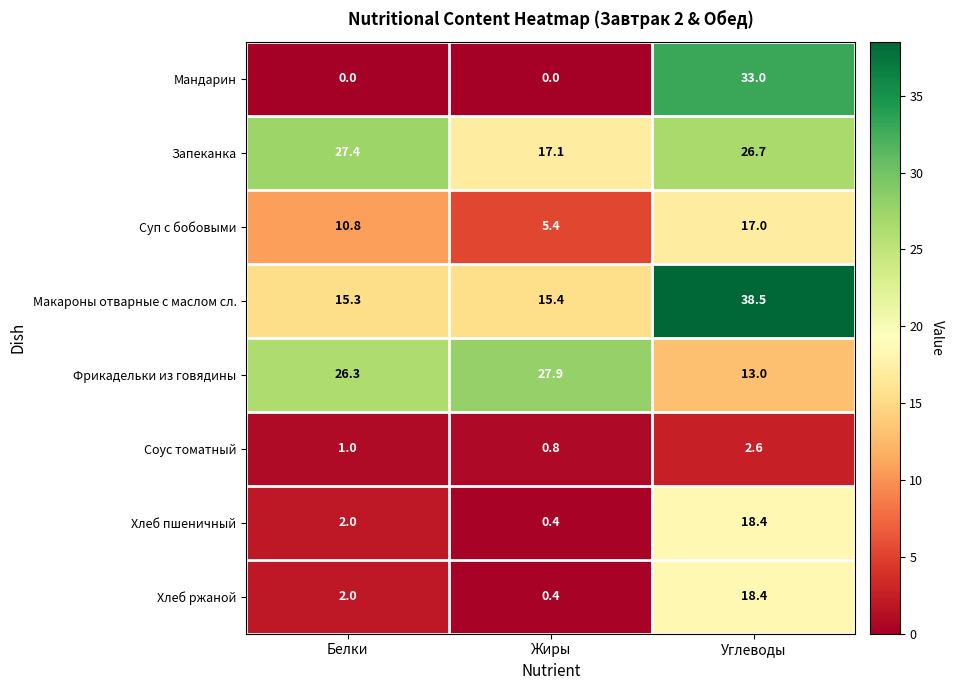

At which label does Фрикадельки из говядины first exceed 26?

Белки